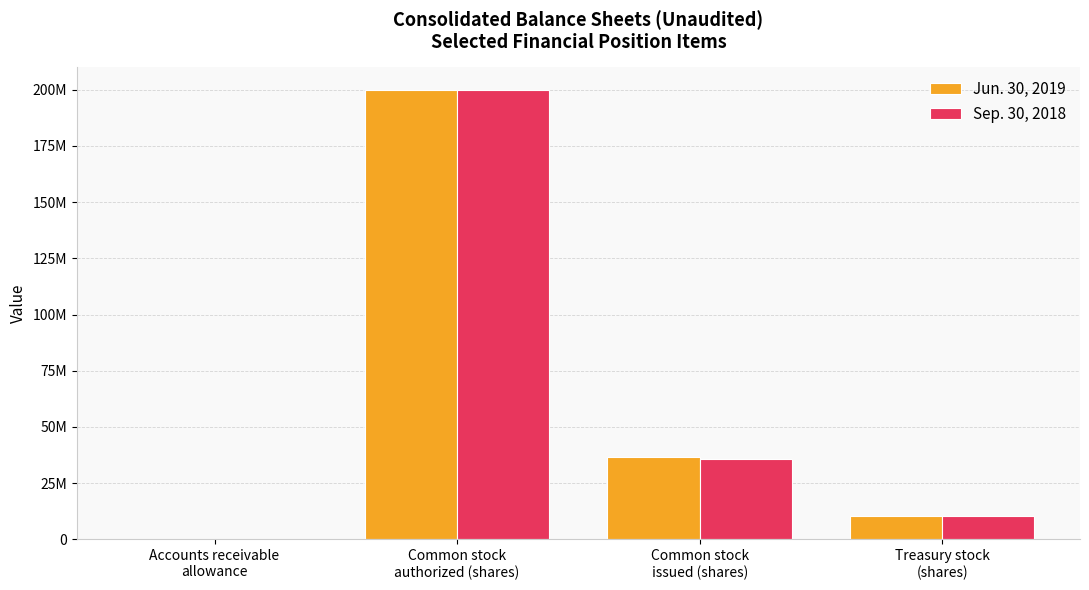

Where does the Jun. 30, 2019 series first go above 36470364?

Common stock
authorized (shares)